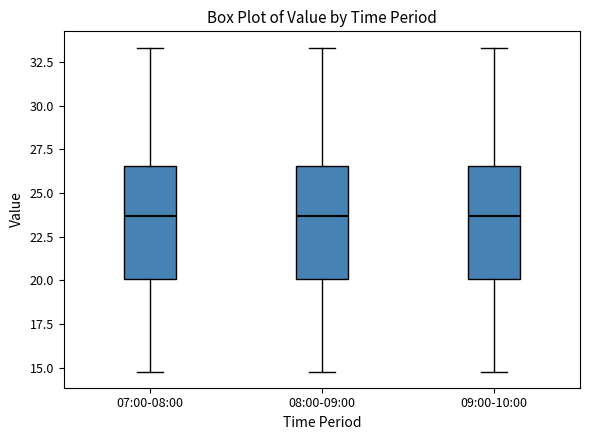

Reading left to right, transcribe this box plot: for each box, give where its median line is, the range the box spans, and where its two whiskers end, as read against the y-axis. The values are not printed on the chart, so give them approximately, as read against the axis.

07:00-08:00: median 23.5, box 20.0 to 26.5, whiskers 15.0 to 33.5
08:00-09:00: median 23.5, box 20.0 to 26.5, whiskers 15.0 to 33.5
09:00-10:00: median 23.5, box 20.0 to 26.5, whiskers 15.0 to 33.5